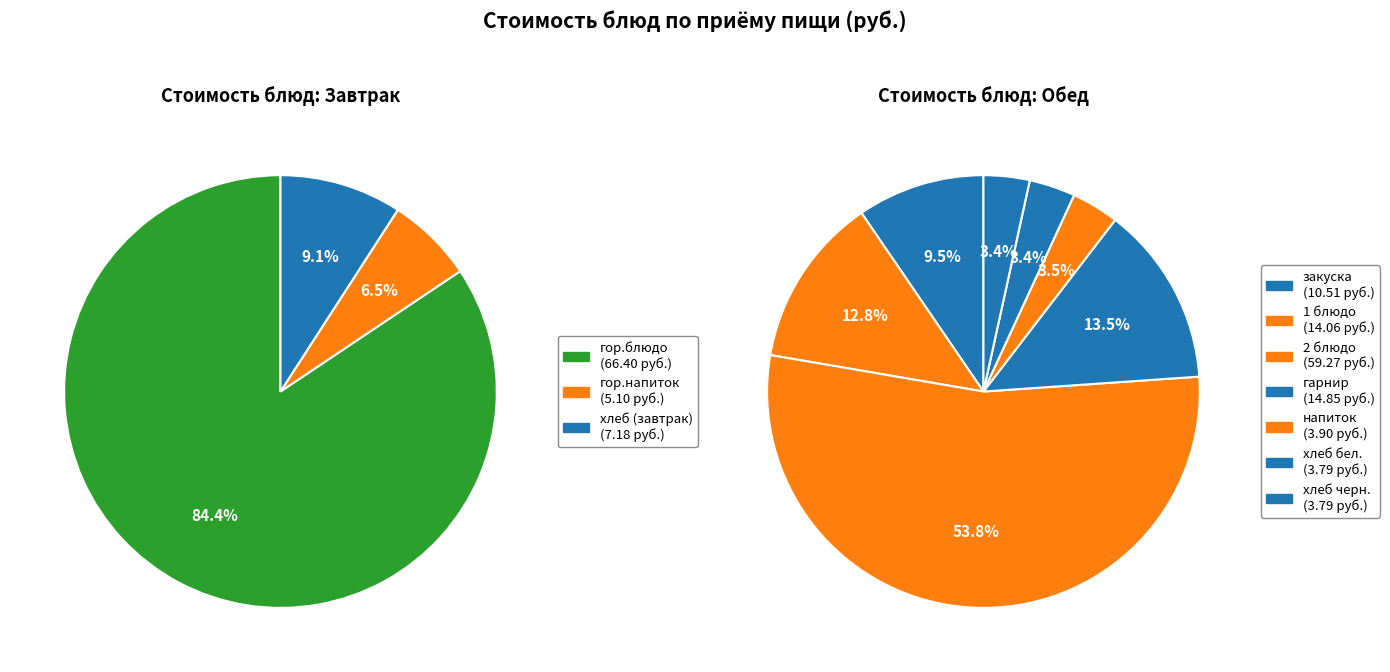

What is the change in value from гор.напиток to 2 блюдо?

+54.2